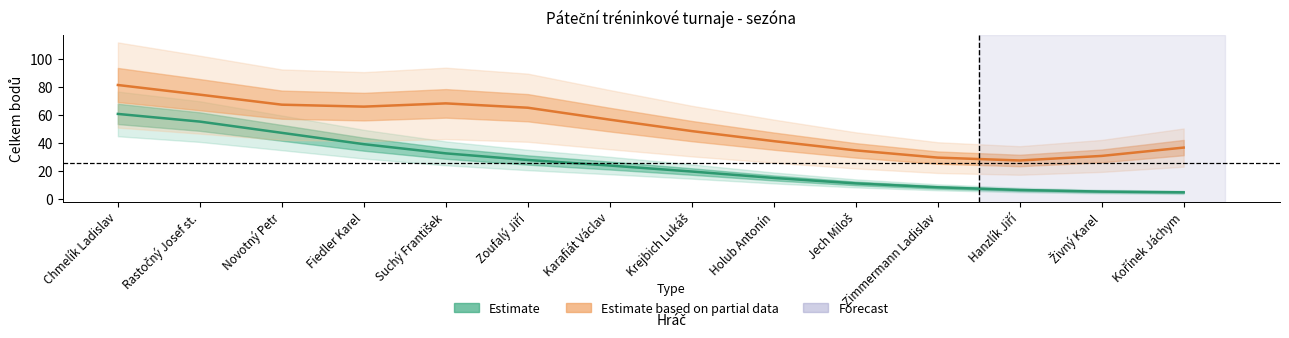

True or false: Celkem and Úspěšnost intersect in this chart.

False